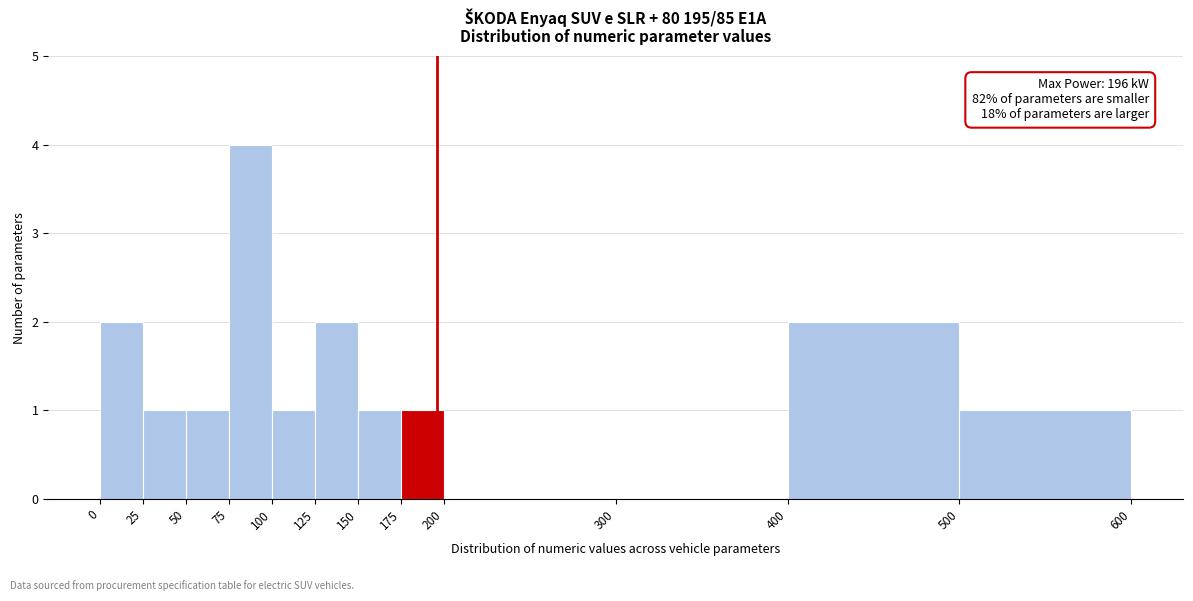

Over which range of the x-axis is the bar tallest?

75 to 100